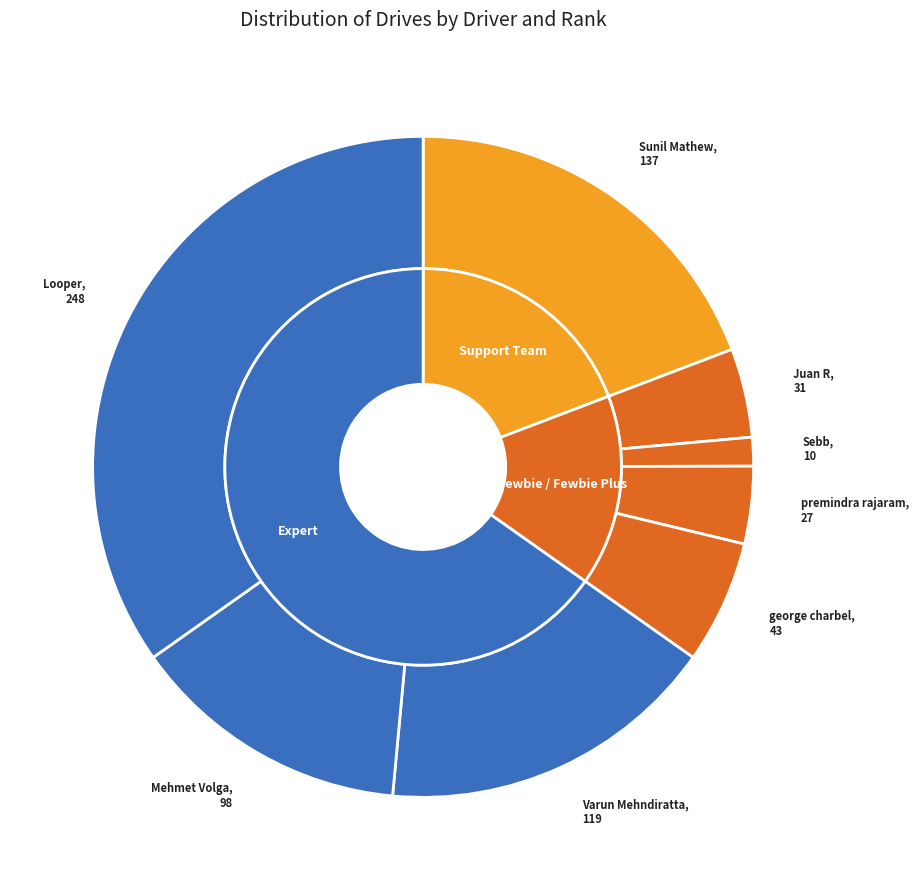

What percentage is NOT represented by Looper?

65.2%